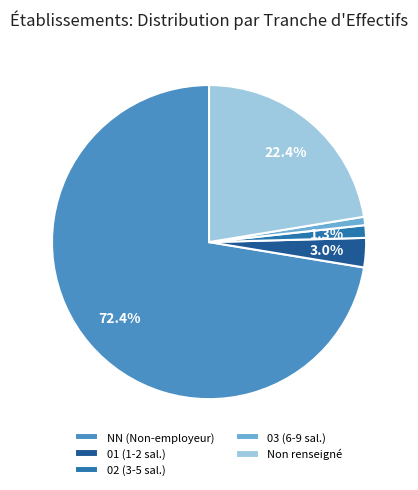

What is the largest slice in the pie chart?

NN (Non-employeur)